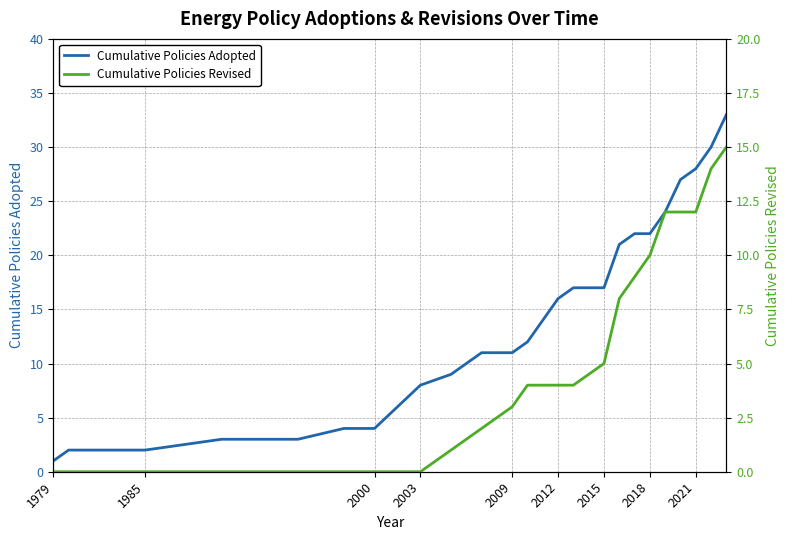

How many data points in Cumulative Policies Revised are less than 4?

11